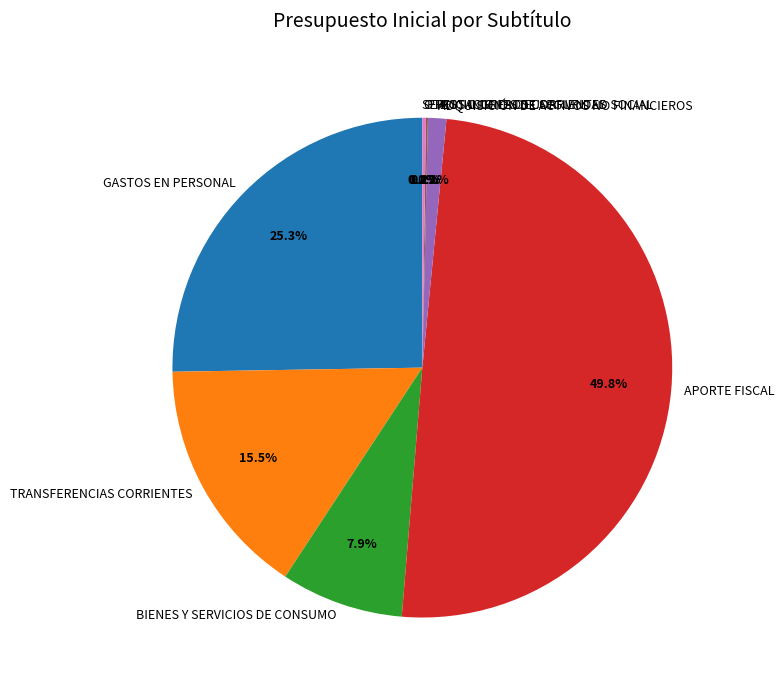

Which slice is the largest?

APORTE FISCAL